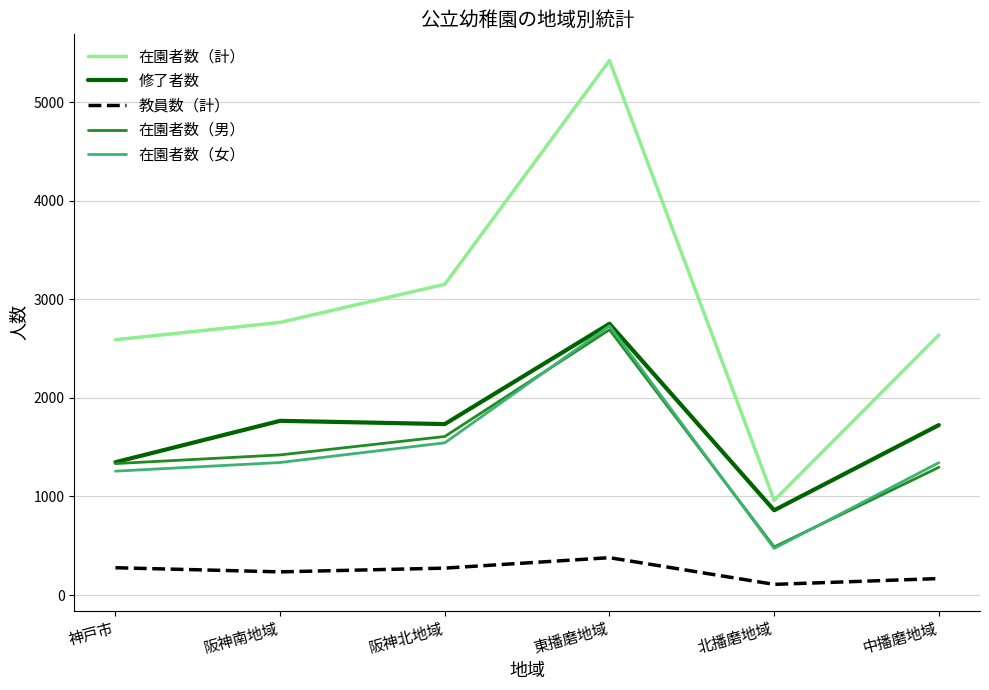

True or false: 在園者数（女） and 在園者数（計） intersect in this chart.

False